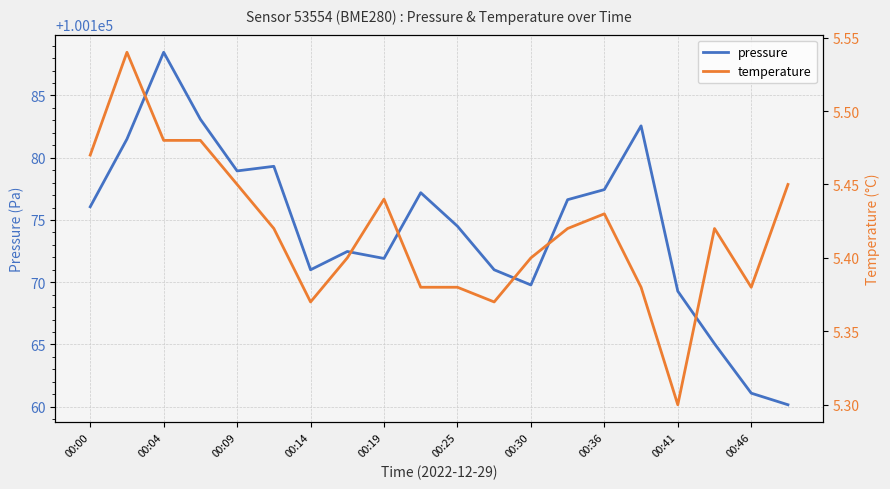

At which label does pressure reach its peak?

00:04